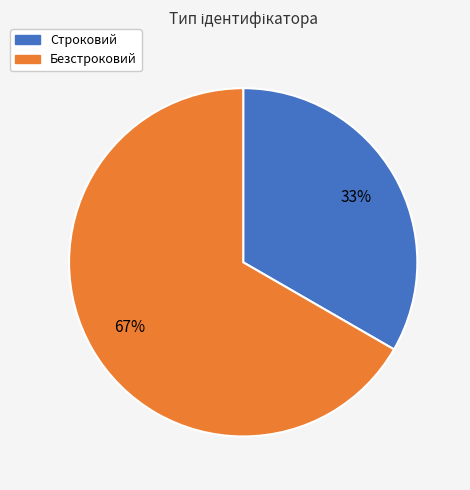

What percentage is the Безстроковий slice, to the nearest percent?

67%